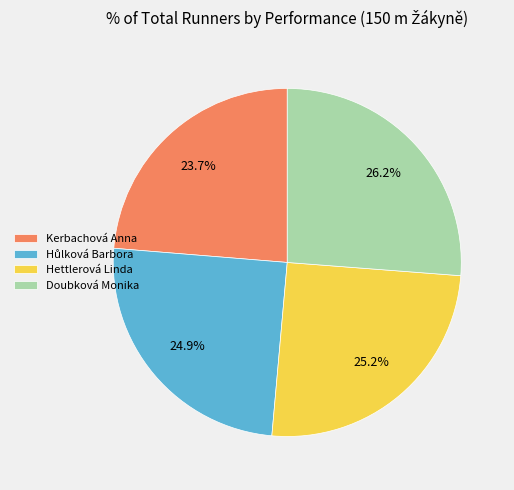

The Kerbachová Anna slice represents 37% of the pie. True or false?

False